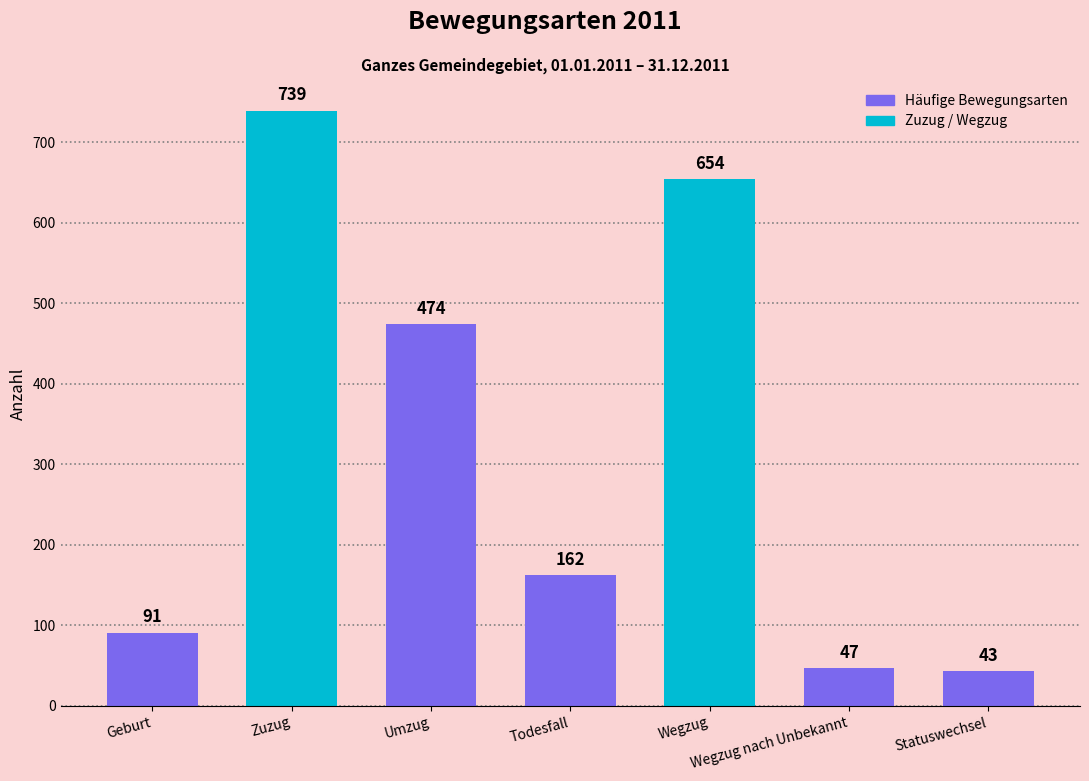

What position from the right is Wegzug?

3